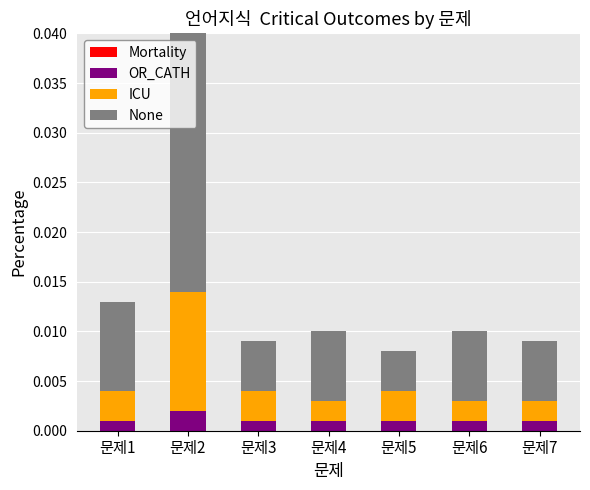

At which category is the sum across all series the highest?

문제2